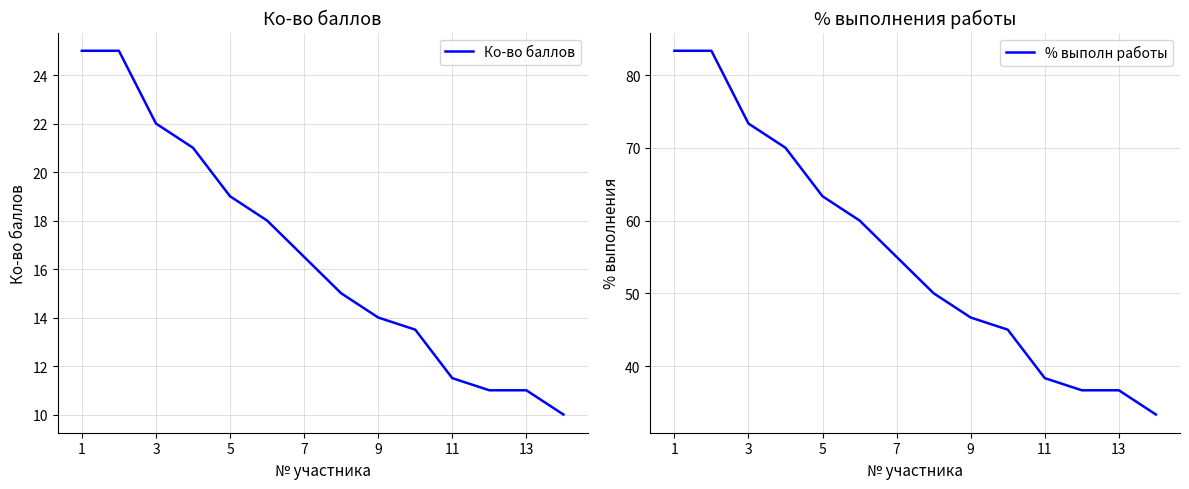

True or false: % выполн работы and Ко-во баллов intersect in this chart.

False